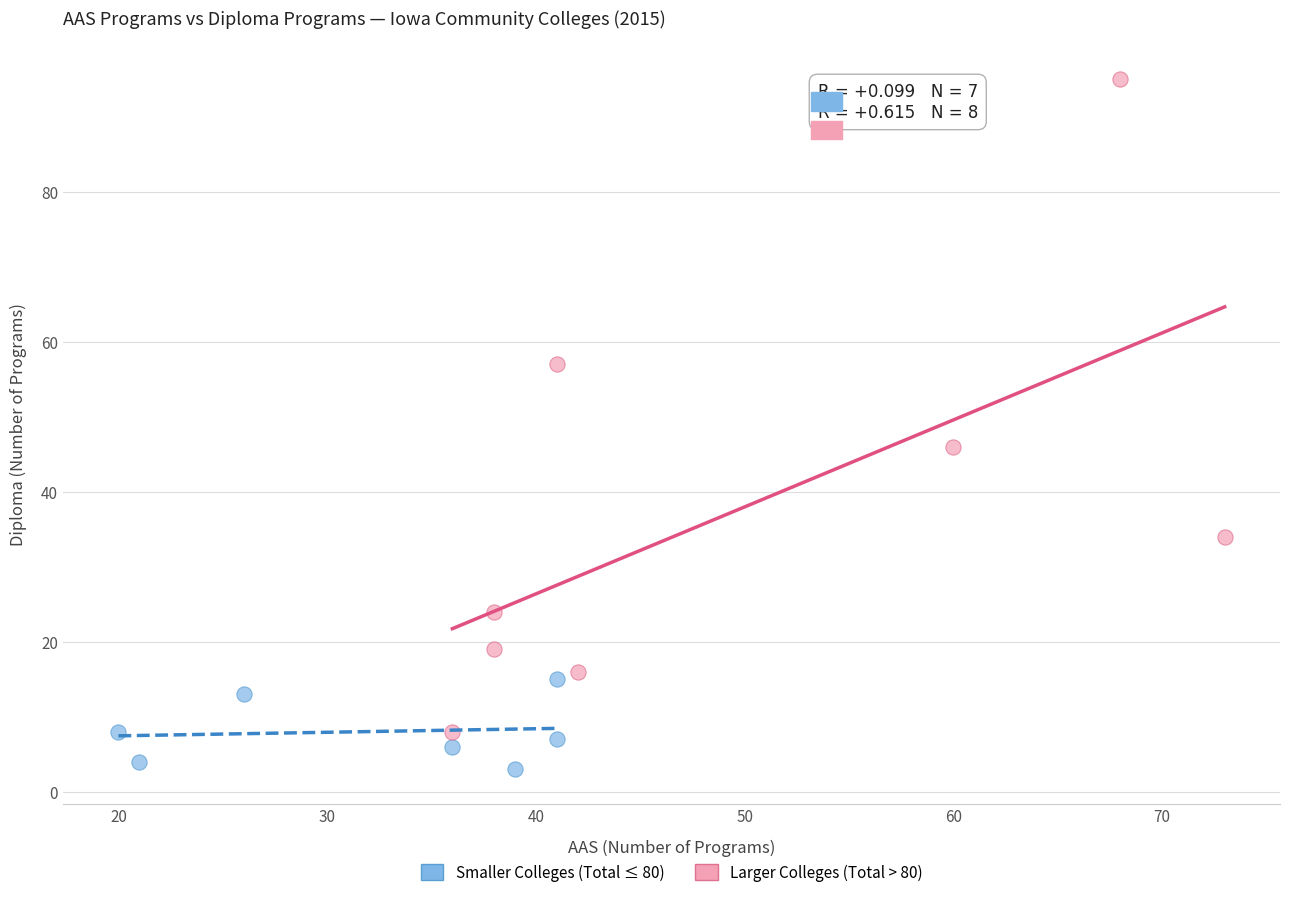

Which series has the widest spread of Y values?

Larger Colleges (Total > 80)